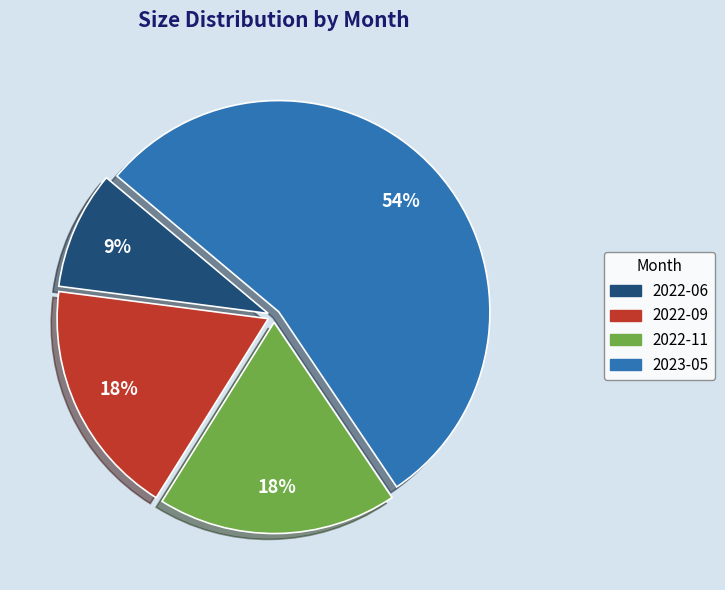

Is the sum of 2022-11 and 2023-05 greater than half?

Yes